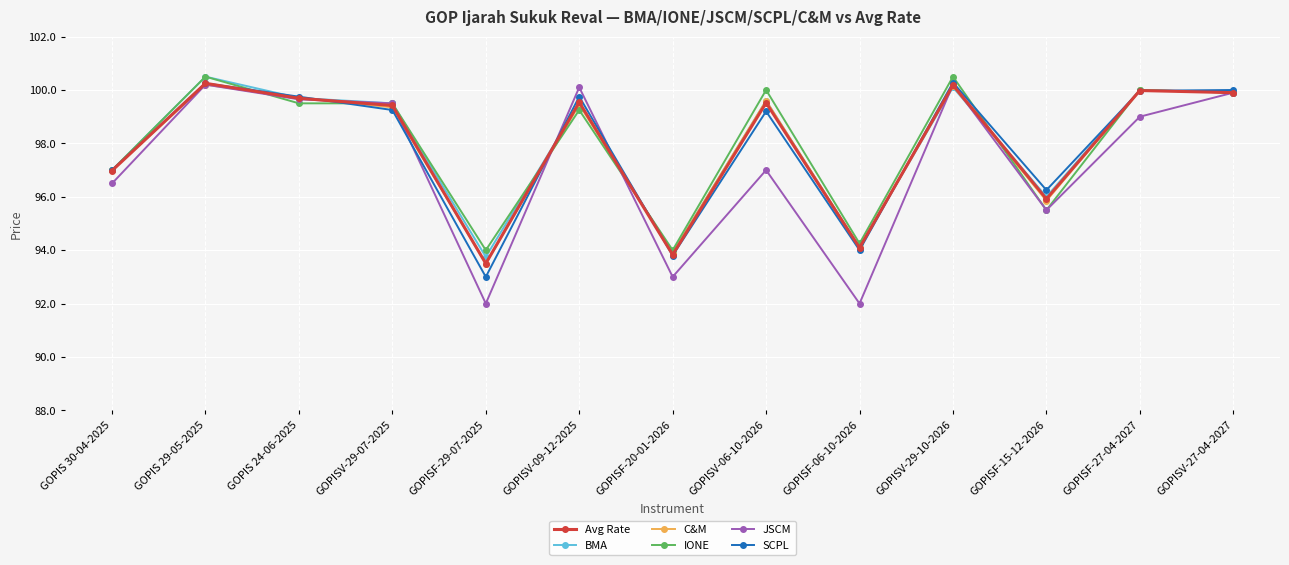

What is the maximum value for IONE?

100.5